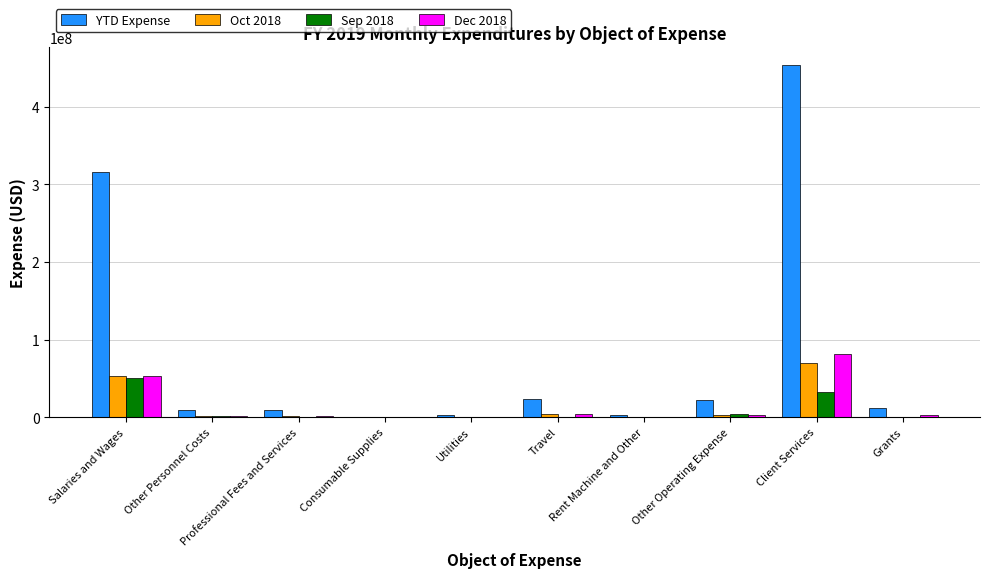

What is the greatest value displayed?

454026757.5